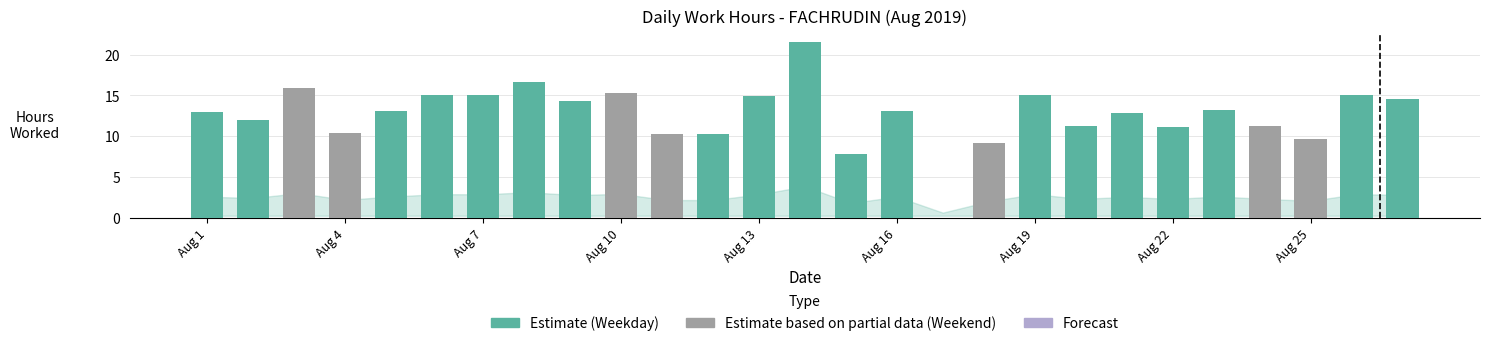

What is the greatest value displayed?

21.5